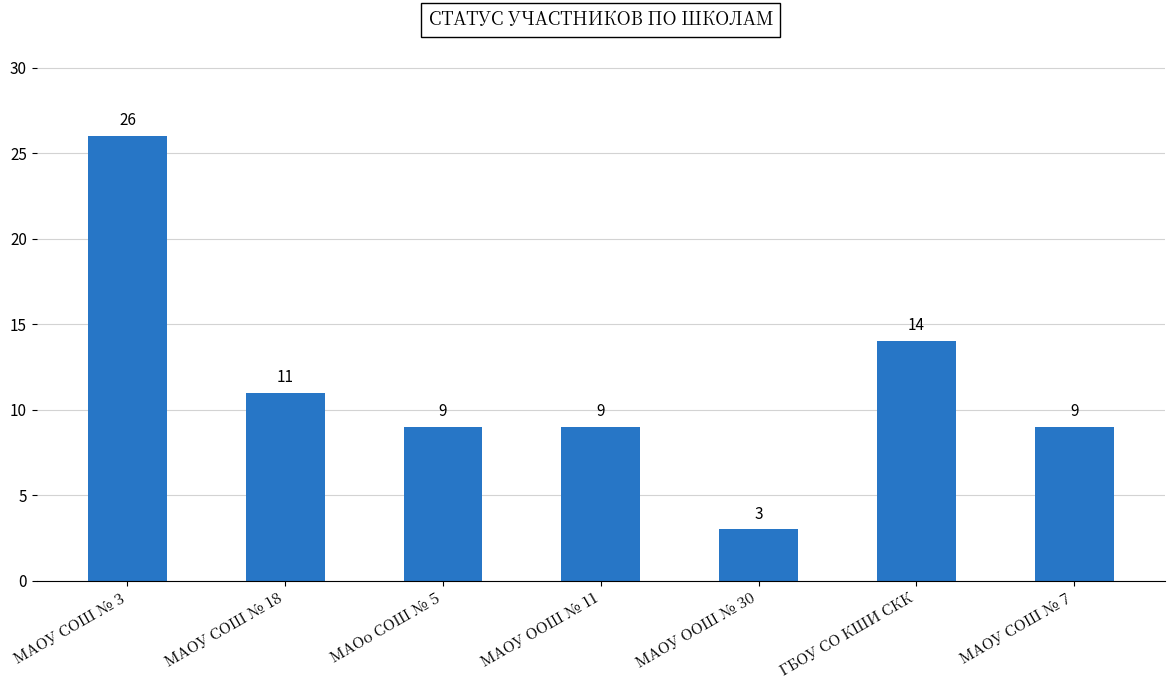

What is the difference between the values at МАОУ СОШ № 3 and МАОУ СОШ № 18?

15